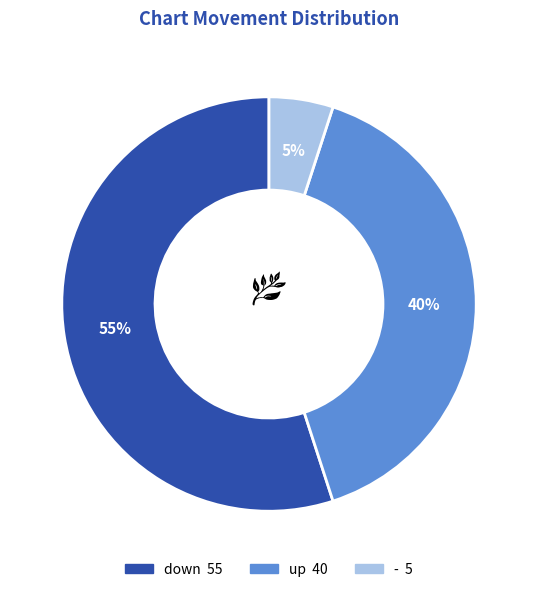

To the nearest percent, what portion does down represent?

55%